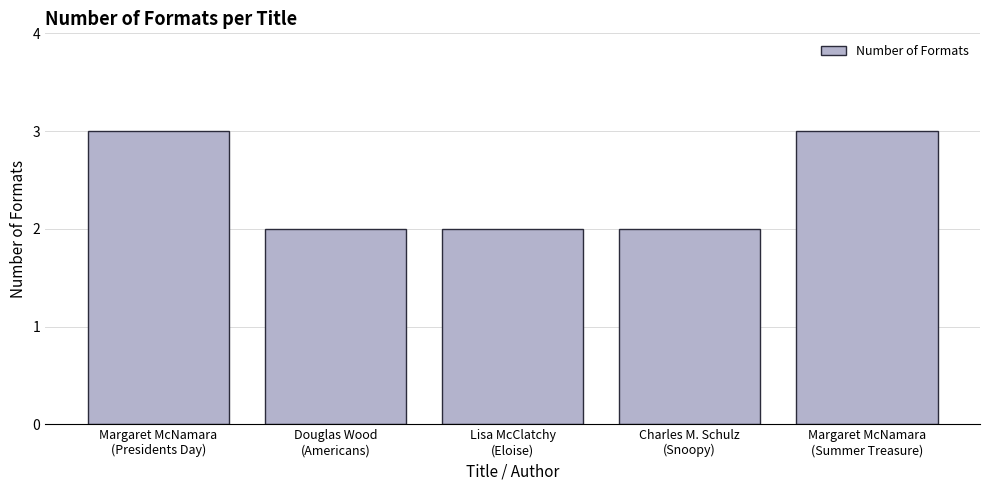

What is the change in value from Charles M. Schulz
(Snoopy) to Margaret McNamara
(Summer Treasure)?

+1